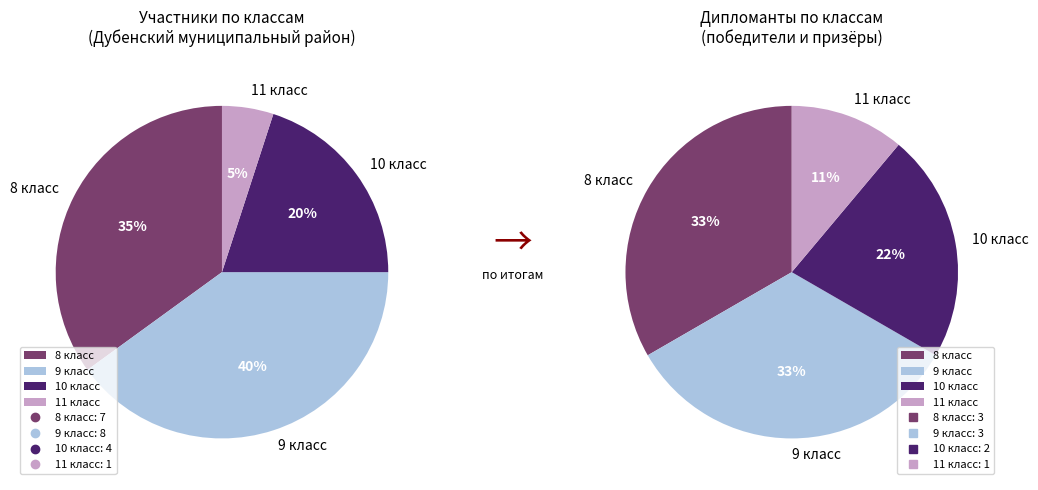

What percentage is NOT represented by 9 класс?

60.0%